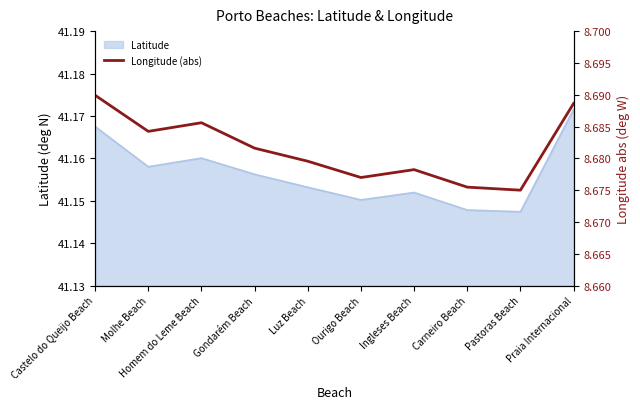

What is the ratio of the value at Castelo do Queijo Beach to the value at Luz Beach?

1.0